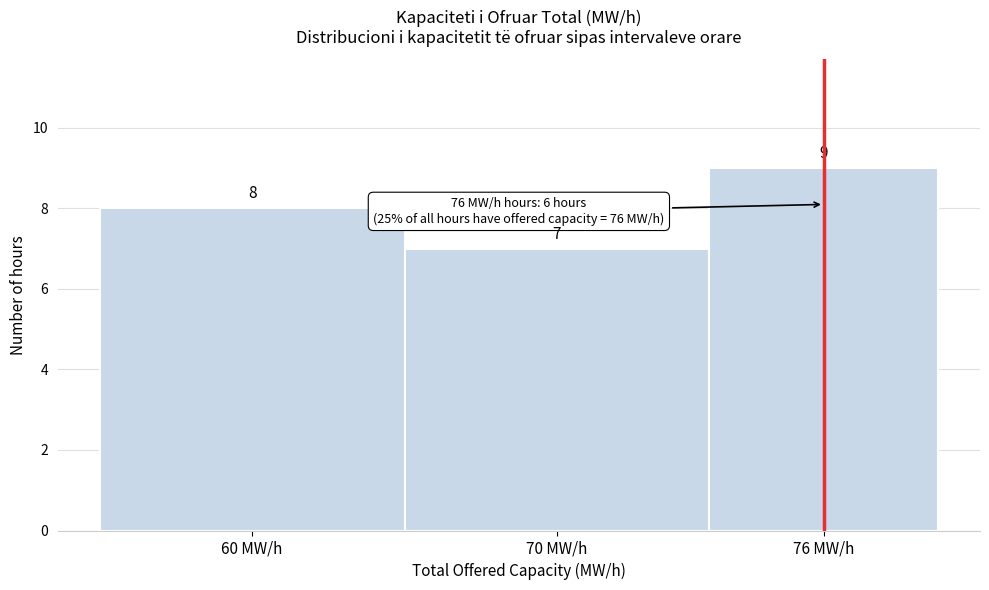

Reading left to right, what are all the values shown in this chart?

8	7	9